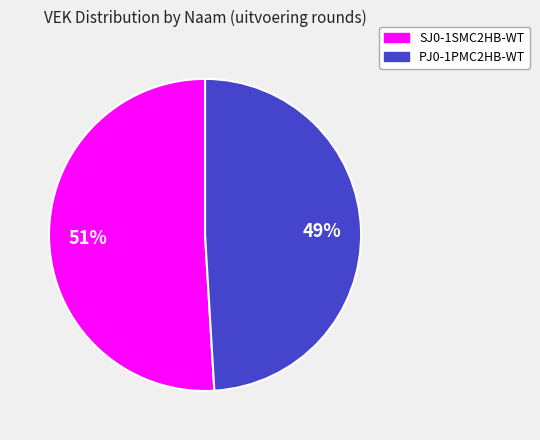

What is the smallest slice in the pie chart?

PJ0-1PMC2HB-WT